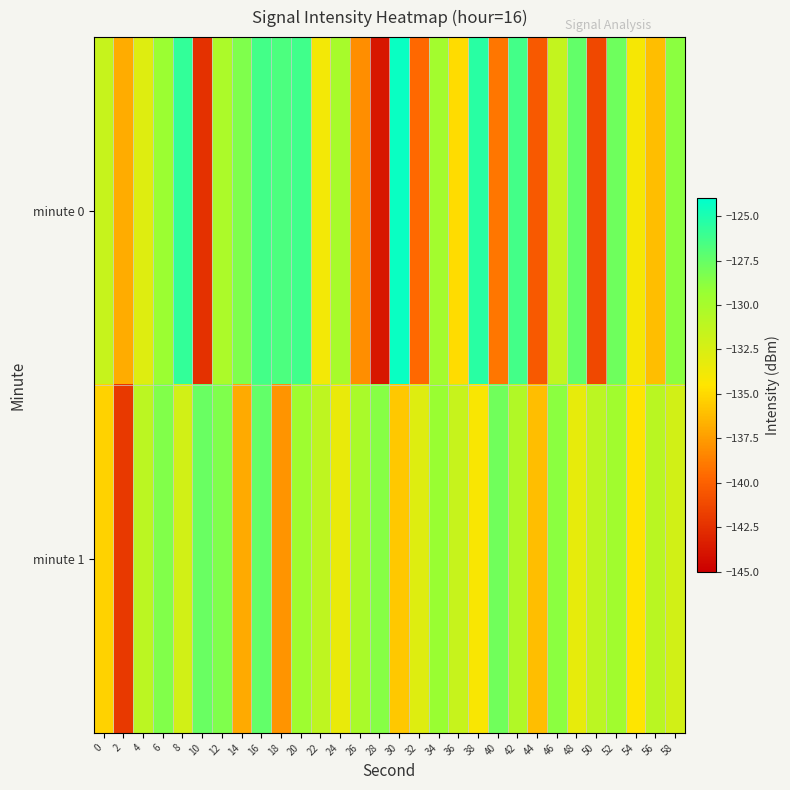

Between 0 and 42, which is larger?

42